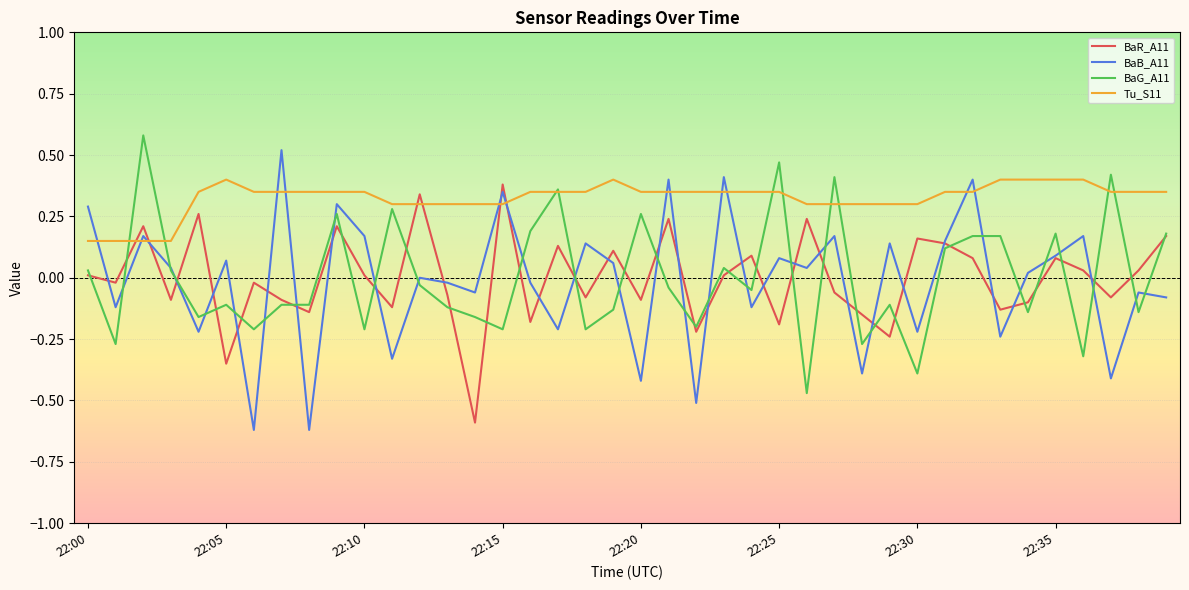

Which series ends up on top after the final intersection of BaR_A11 and Tu_S11?

Tu_S11